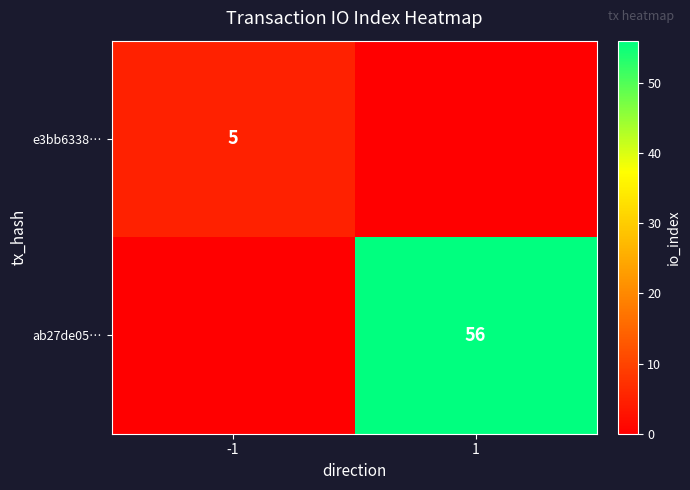

Is the value of e3bb6338… at -1 greater than the value of ab27de05… at 1?

No